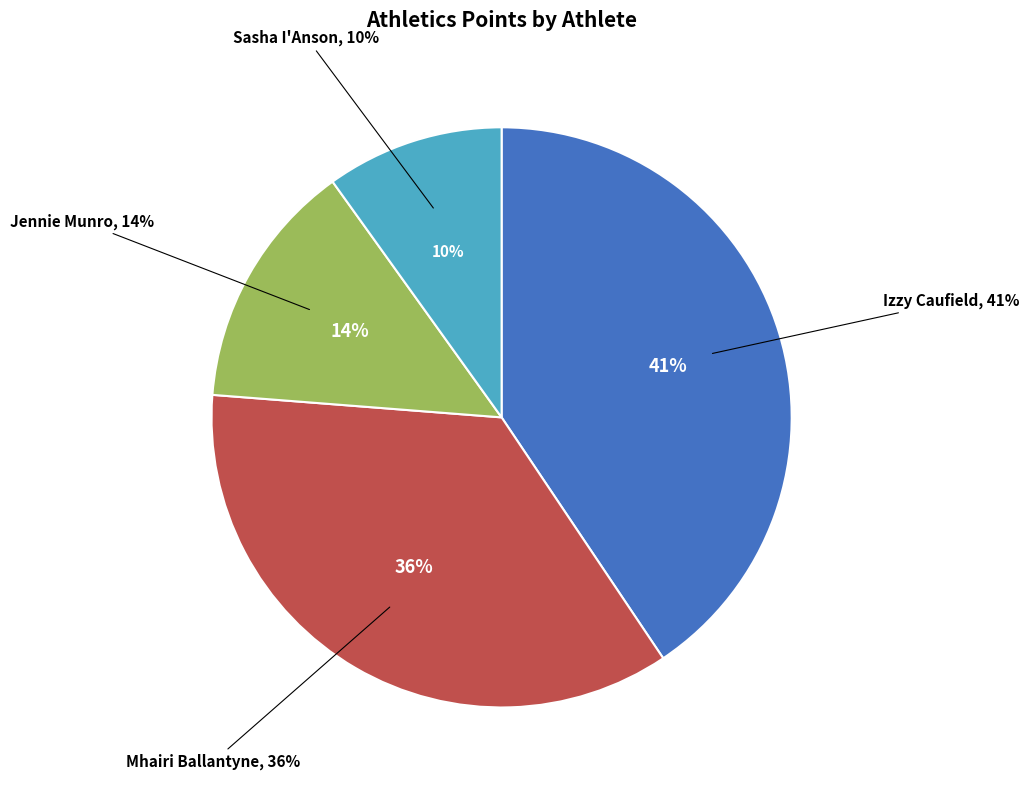

True or false: Jennie Munro accounts for 5% of the total.

False